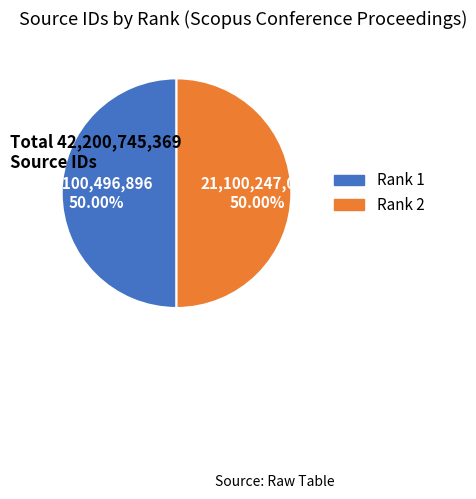

To the nearest percent, what portion does Rank 1 represent?

50%